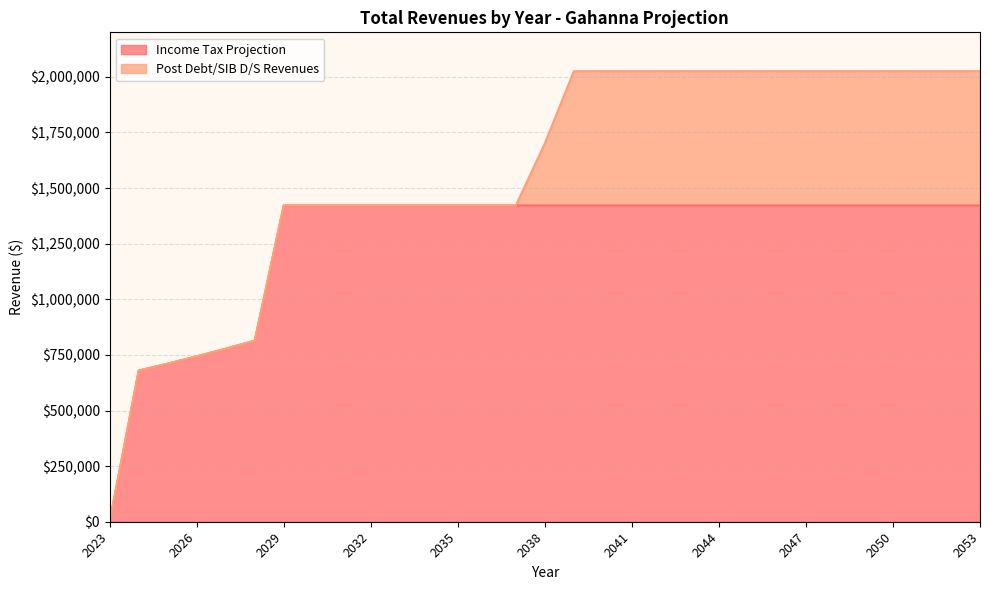

Does the chart have visible grid lines?

Yes